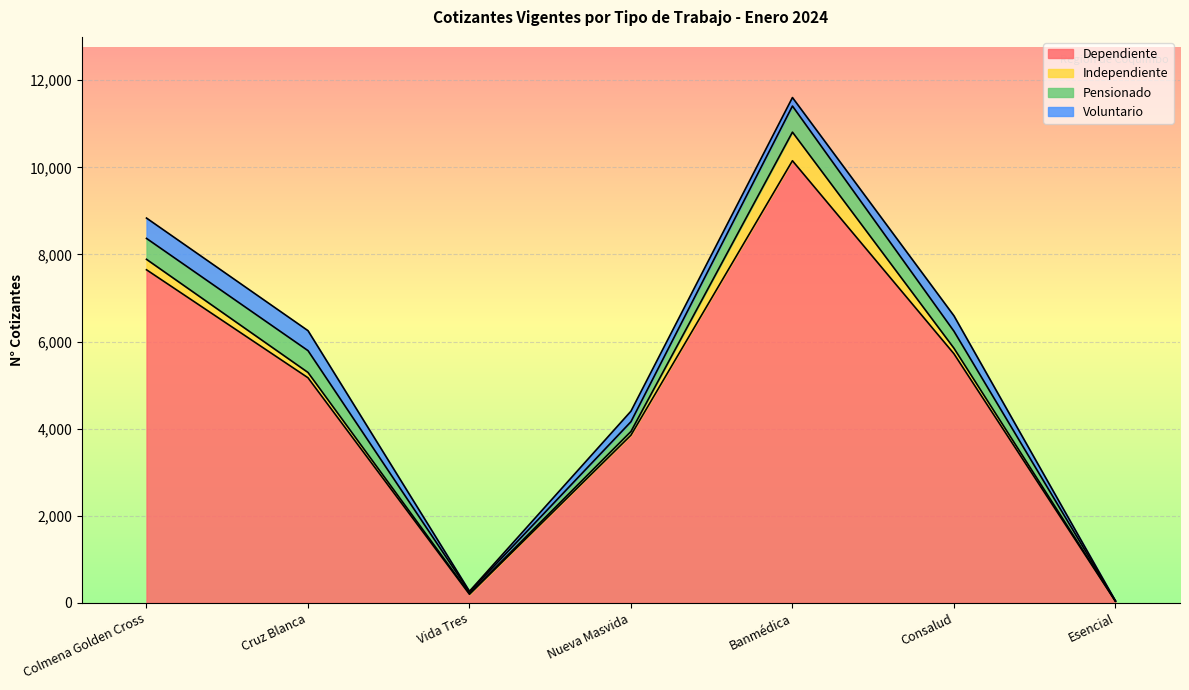

Rank the series by their maximum value, from highest to lowest.

Dependiente, Independiente, Pensionado, Voluntario